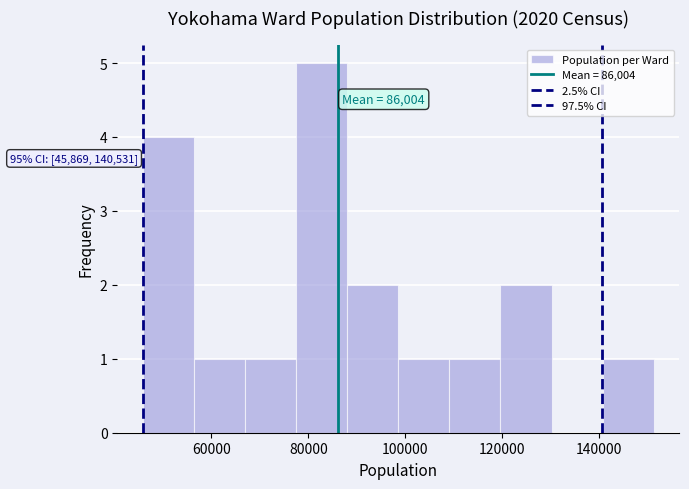

Which range on the x-axis has the tallest bar?

78000 to 88000